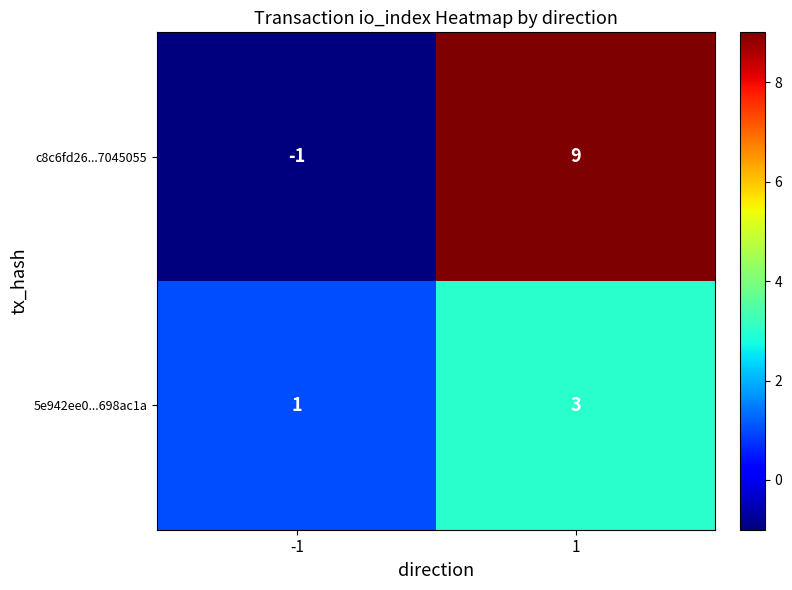

What is the sum of the c8c6fd26...7045055 values at -1 and 1?

8